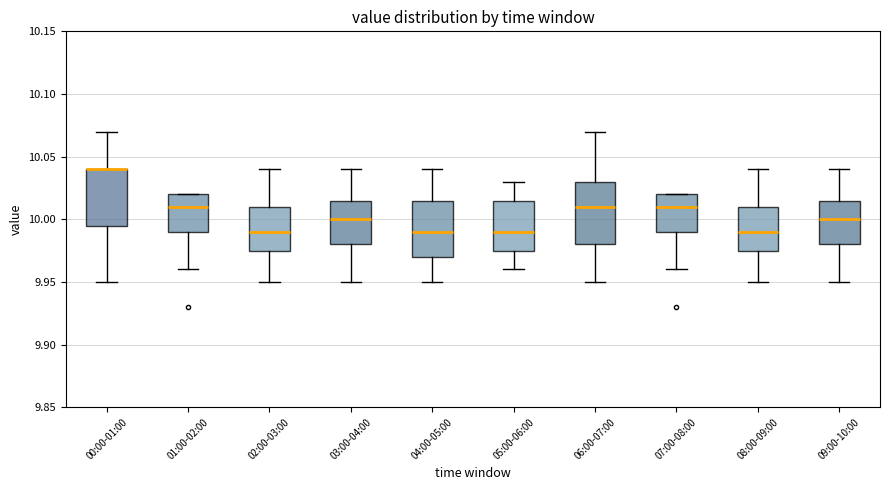

Reading left to right, read every box against the y-axis: the position of its median line, the range the box covers, and the ends of its whiskers. The values are not printed on the chart, so give them approximately, as read against the axis.

00:00-01:00: median 10.040 (drawn on the box's upper edge), box 9.995 to 10.040, whiskers 9.950 to 10.070
01:00-02:00: median 10.010, box 9.990 to 10.020, whiskers 9.960 to 10.020
02:00-03:00: median 9.990, box 9.975 to 10.010, whiskers 9.950 to 10.040
03:00-04:00: median 10.000, box 9.980 to 10.015, whiskers 9.950 to 10.040
04:00-05:00: median 9.990, box 9.970 to 10.015, whiskers 9.950 to 10.040
05:00-06:00: median 9.990, box 9.975 to 10.015, whiskers 9.960 to 10.030
06:00-07:00: median 10.010, box 9.980 to 10.030, whiskers 9.950 to 10.070
07:00-08:00: median 10.010, box 9.990 to 10.020, whiskers 9.960 to 10.020
08:00-09:00: median 9.990, box 9.975 to 10.010, whiskers 9.950 to 10.040
09:00-10:00: median 10.000, box 9.980 to 10.015, whiskers 9.950 to 10.040